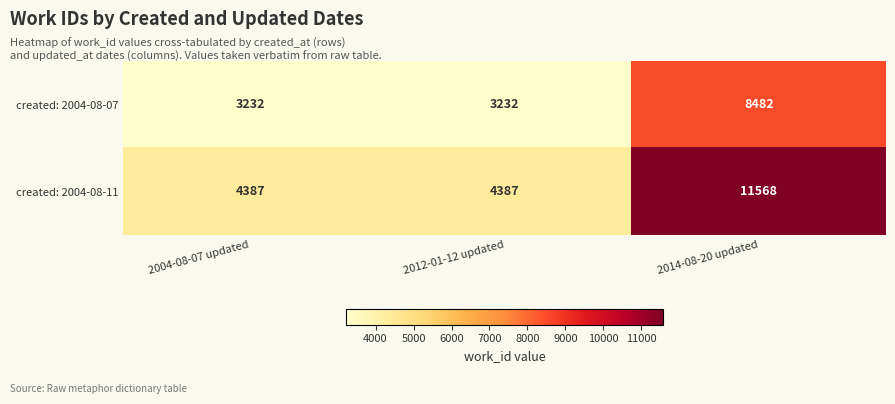

At 2012-01-12 updated, list the series in order from smallest to largest.

created: 2004-08-07, created: 2004-08-11